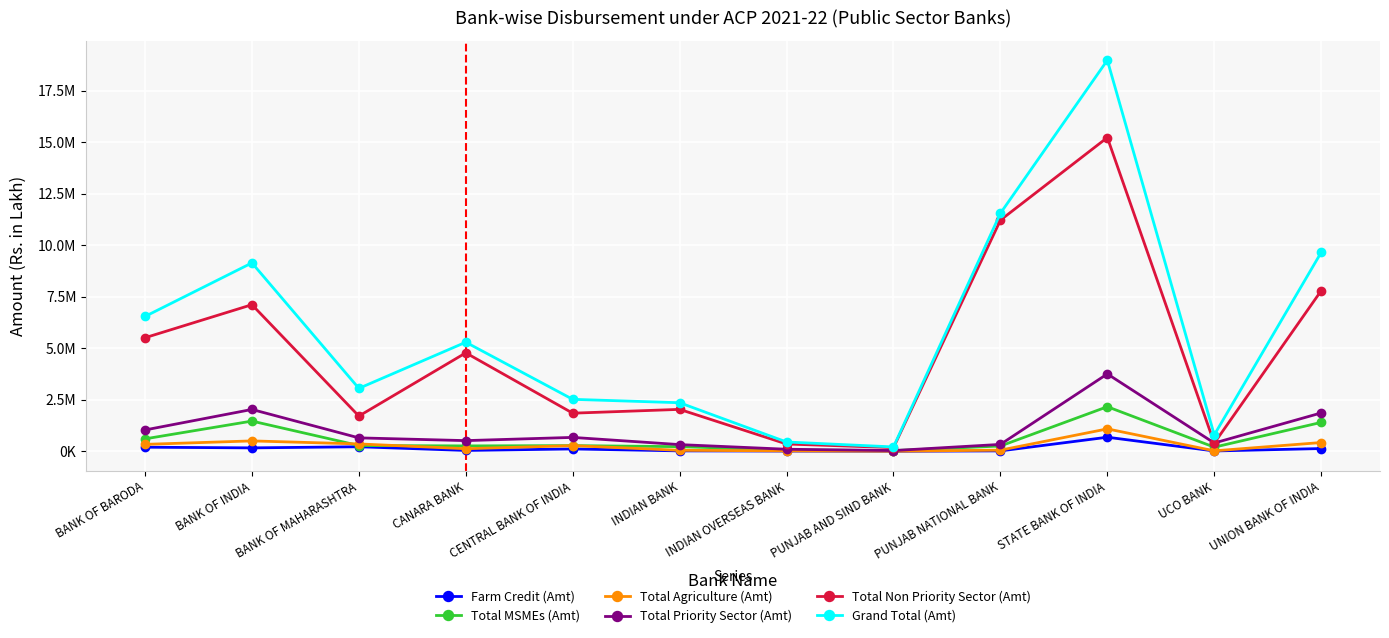

What are all the series names shown in the legend?

Farm Credit (Amt), Total MSMEs (Amt), Total Agriculture (Amt), Total Priority Sector (Amt), Total Non Priority Sector (Amt), Grand Total (Amt)